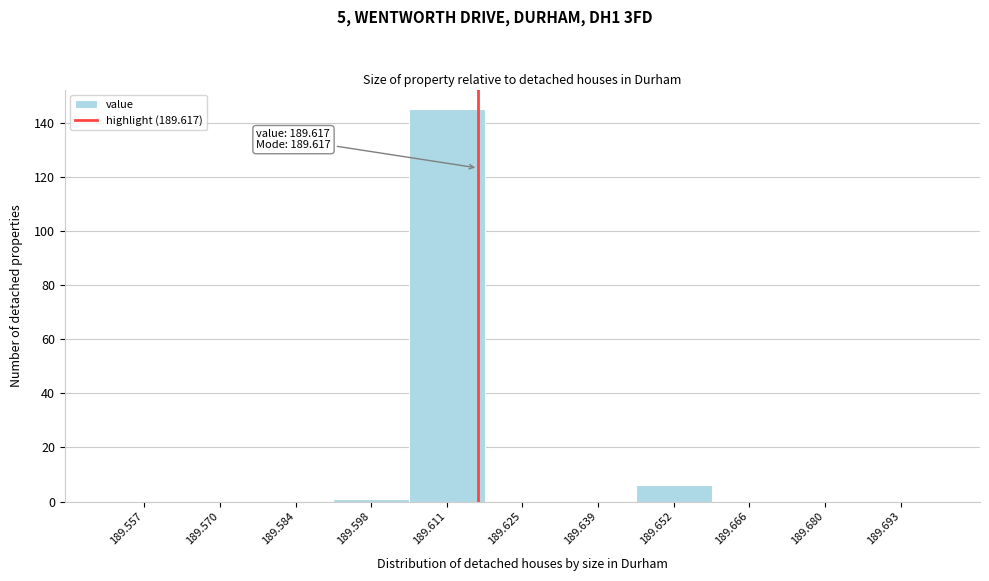

Over which range of the x-axis is the bar tallest?

189.604 to 189.618